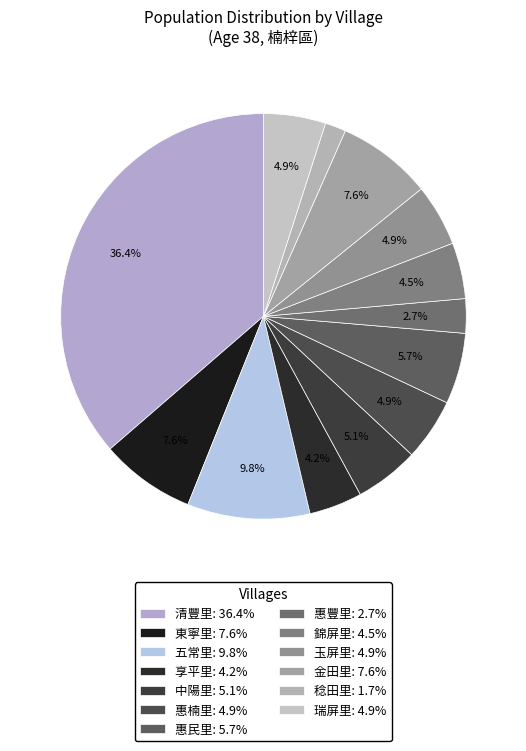

Between 稔田里 and 五常里, which is larger?

五常里